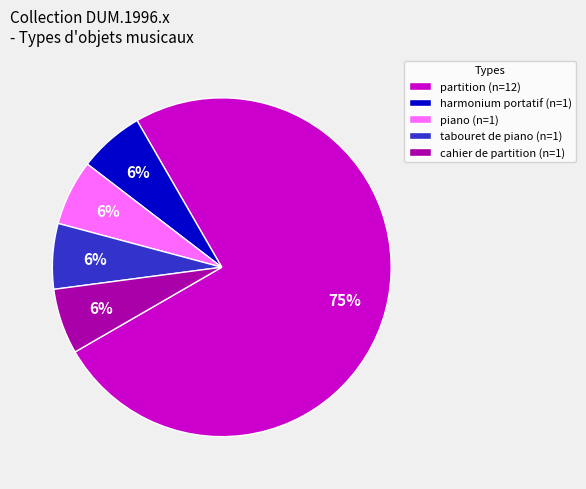

How many segments does this pie chart have?

5